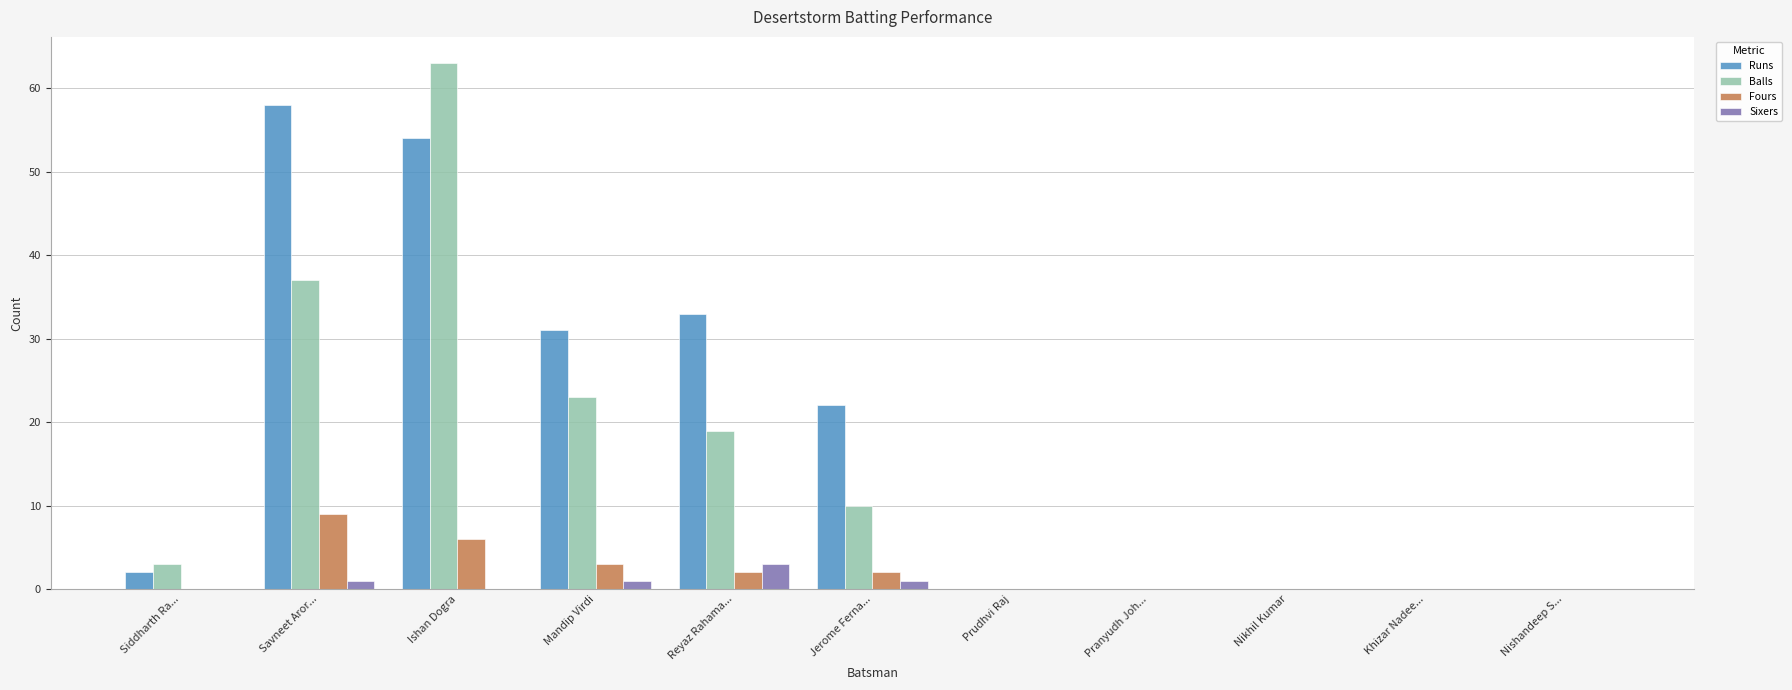

Is the value of Fours at Reyaz Rahama... greater than the value of Sixers at Jerome Ferna...?

Yes